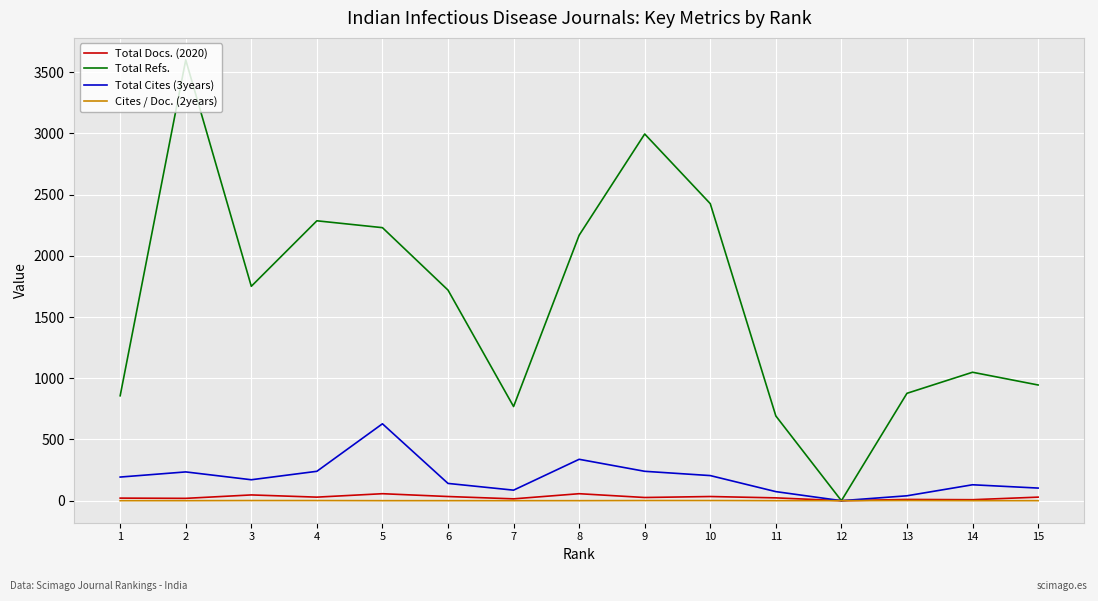

At 6, list the series in order from largest to smallest.

Total Refs., Total Cites (3years), Total Docs. (2020), Cites / Doc. (2years)